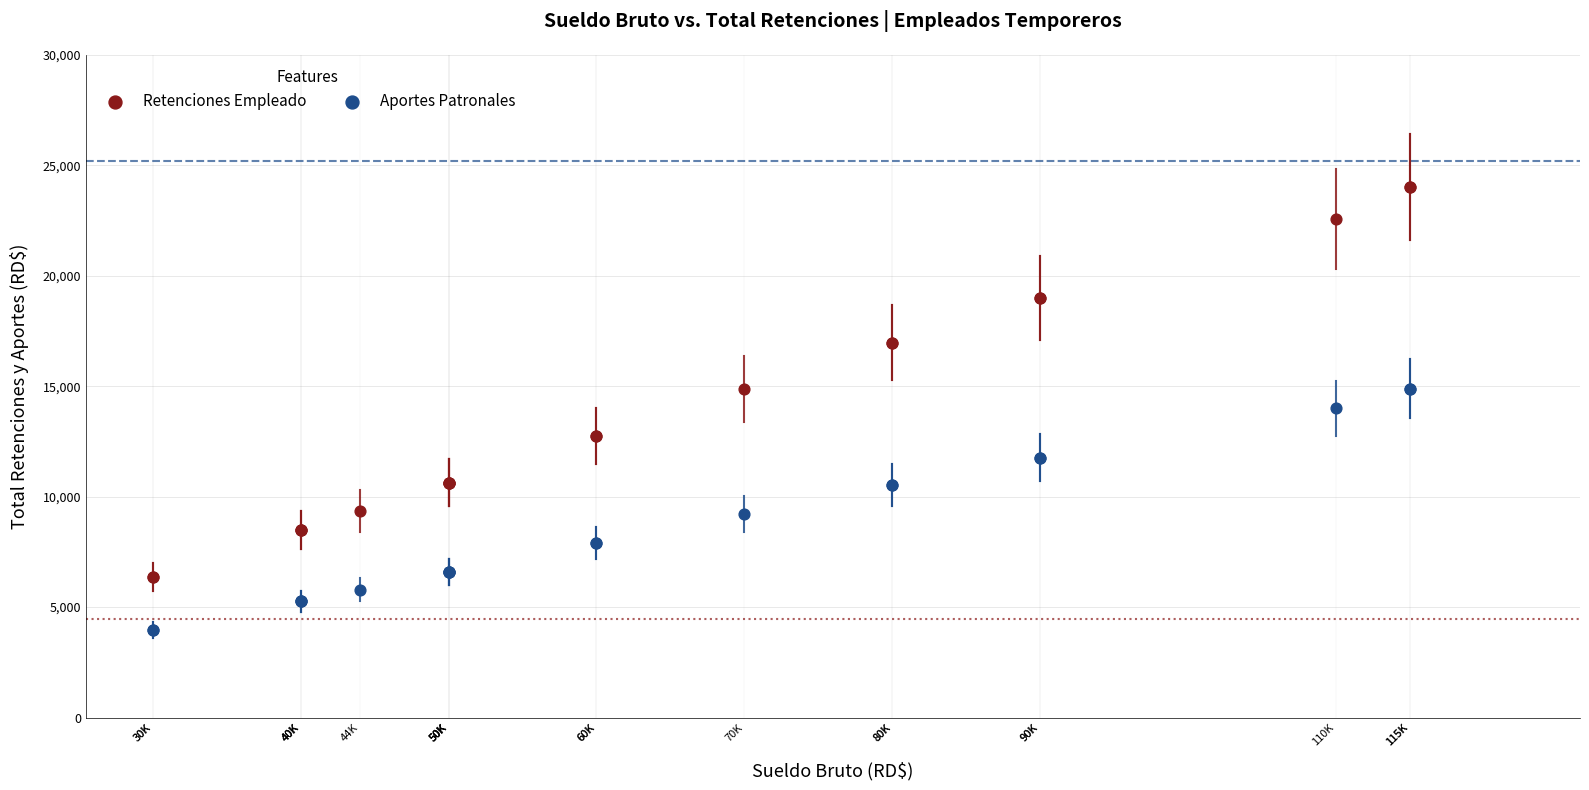

Which series contains the lowest Y value?

Aportes Patronales